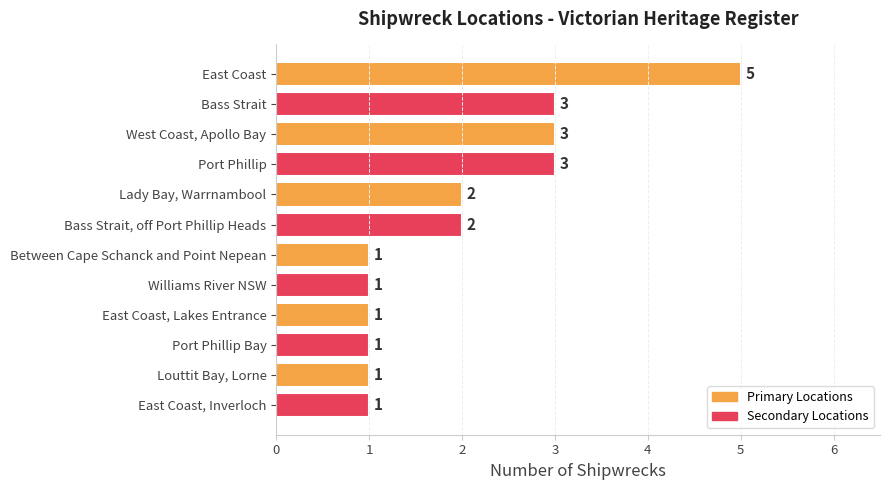

True or false: the data shows 1 at Lady Bay, Warrnambool.

False